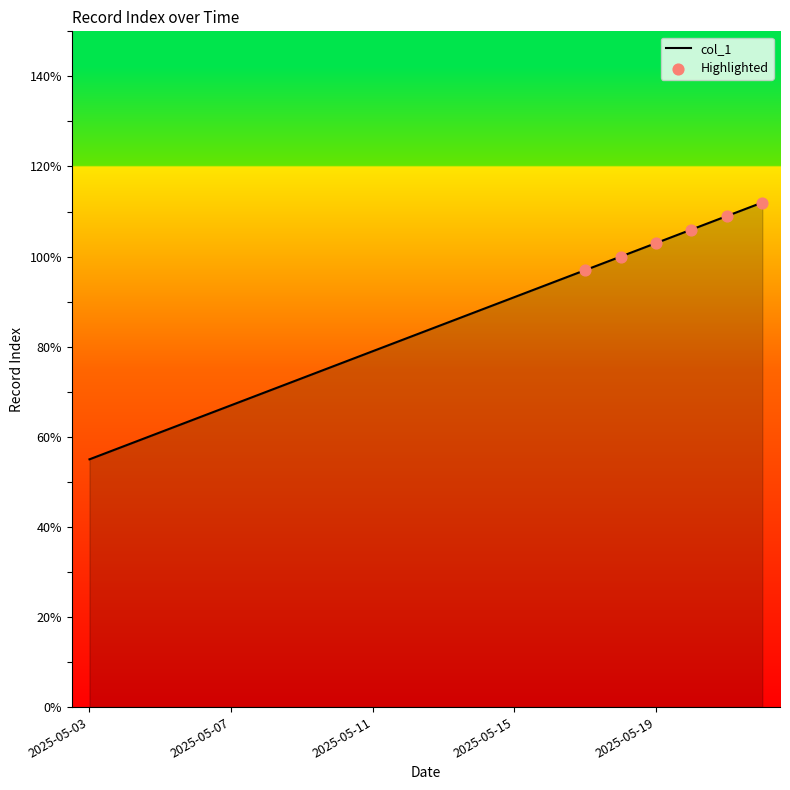

What is the difference between the maximum and minimum values?

57